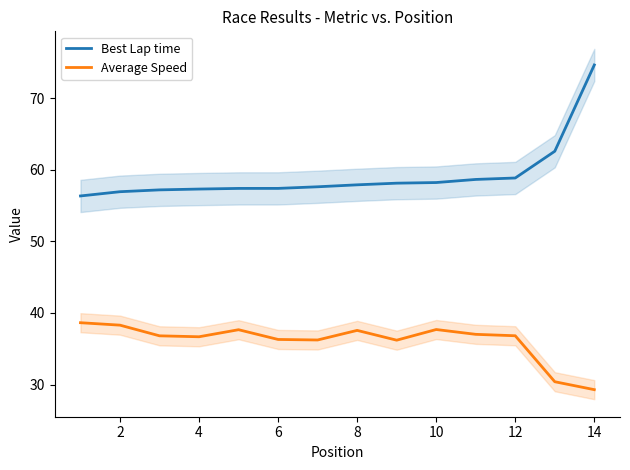

What is the maximum value for Average Speed?

38.6